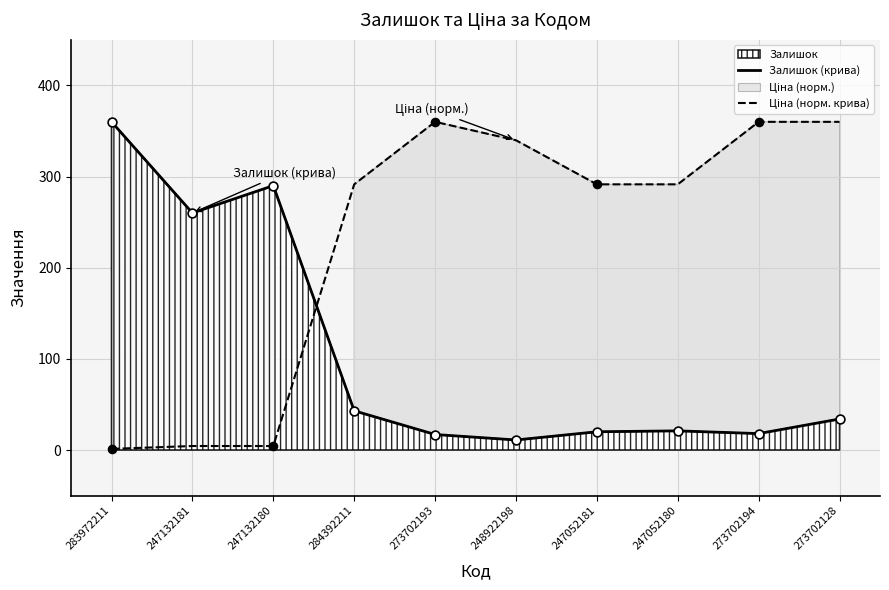

At which category is the sum across all series the highest?

273702128